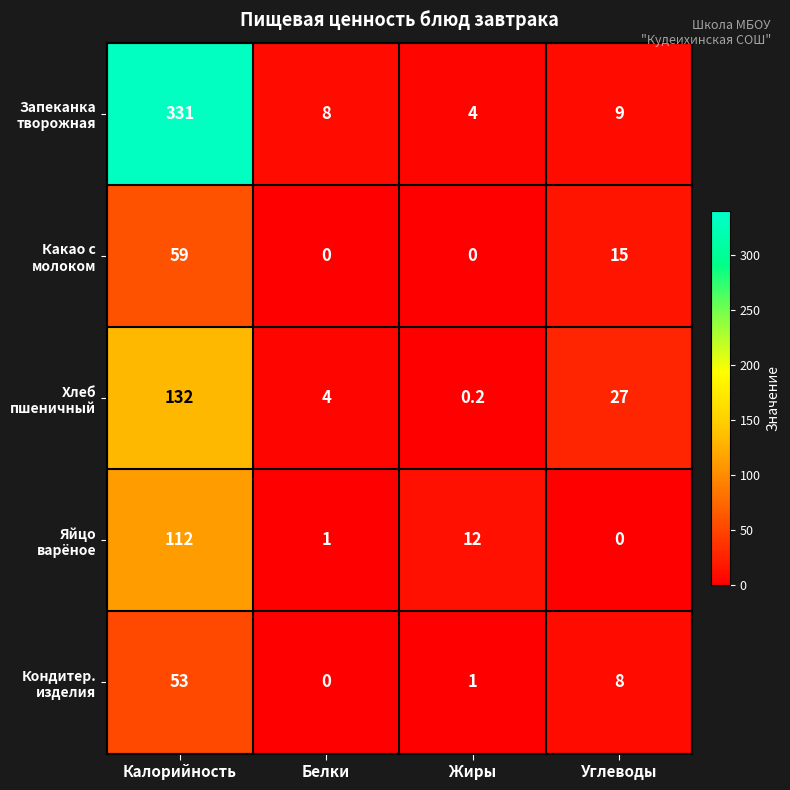

What is the maximum value shown in the chart?

331.0